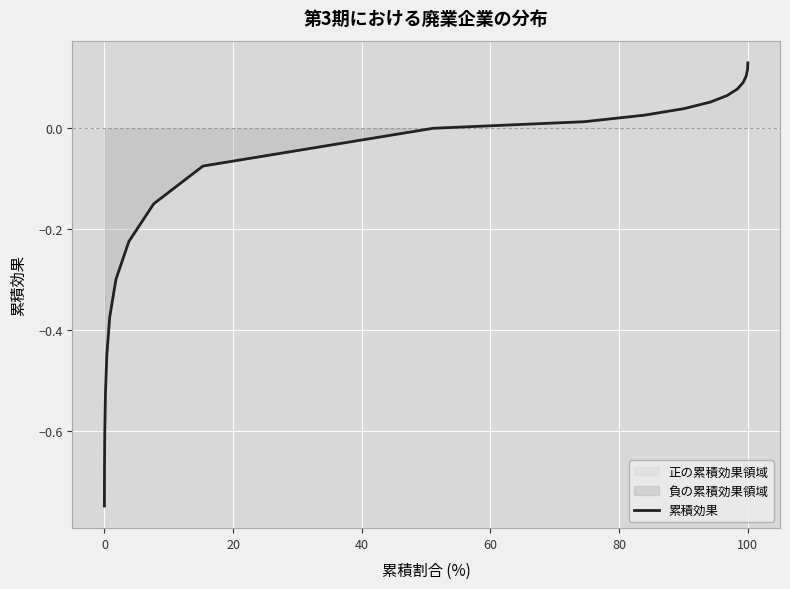

What is the smallest value displayed?

-0.7